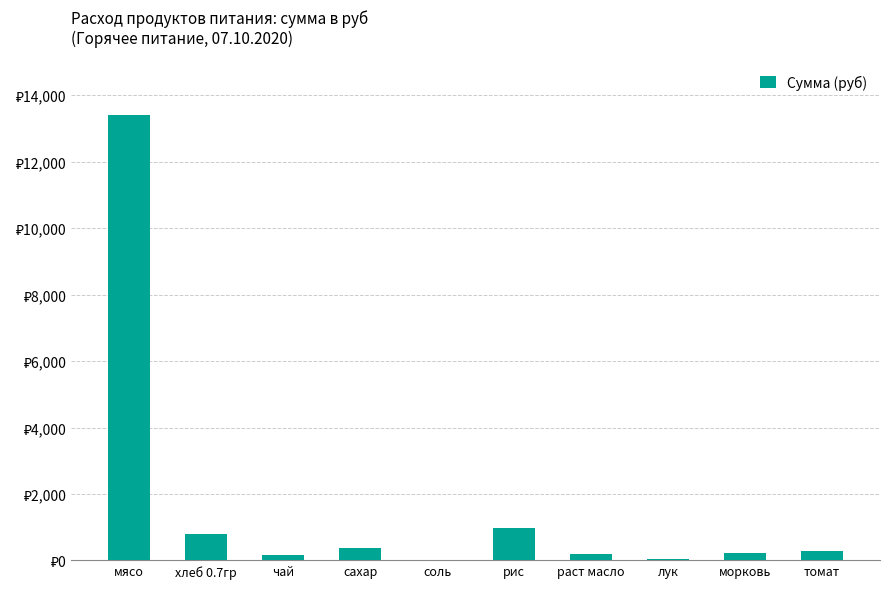

Reading left to right, list all the values displayed in this chart.

мясо=13398.0	хлеб 0.7гр=795.4	чай=174.0	сахар=382.8	соль=20.9	рис=981.4	раст масло=200.1	лук=52.2	морковь=217.5	томат=285.9